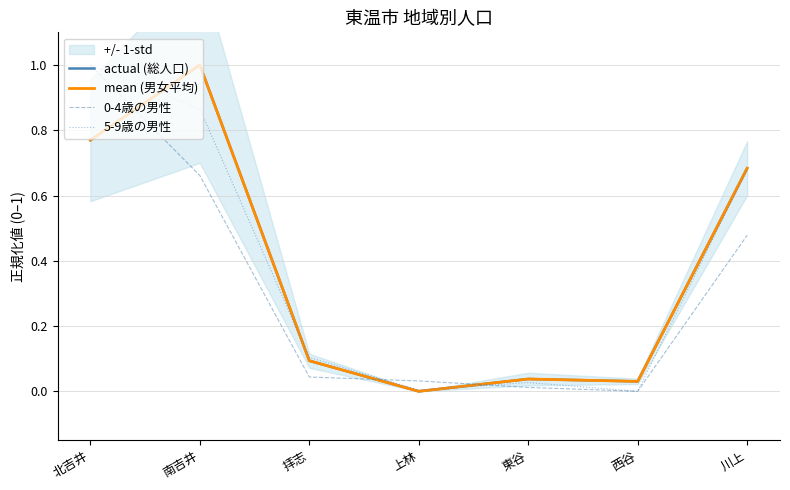

How many lines are shown in the chart?

4